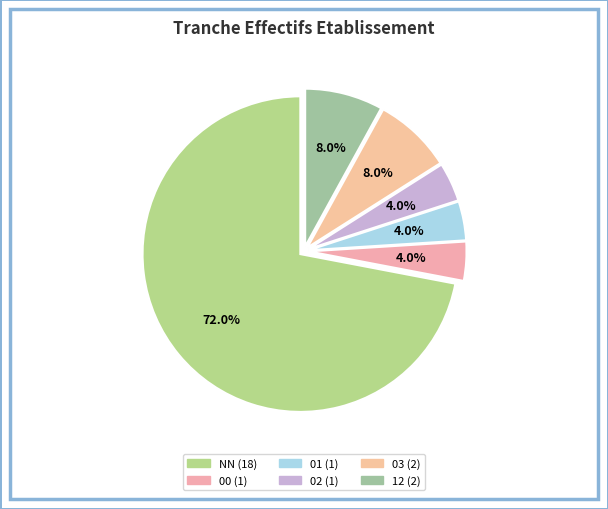

Count the number of slices in the pie.

6